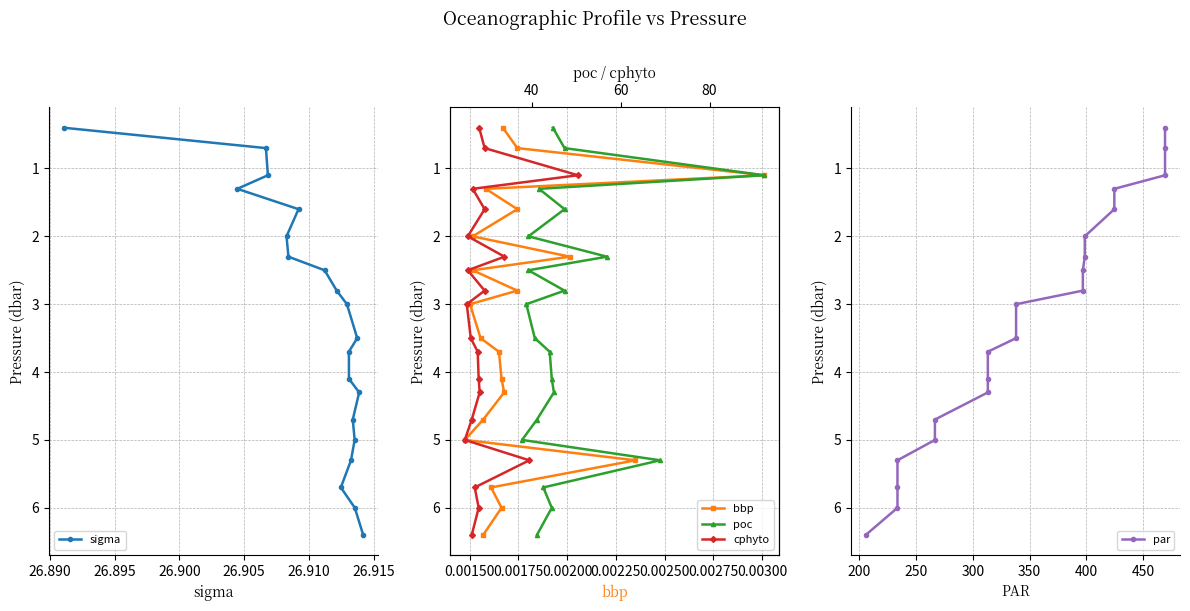

What is the value of the sigma point at the 3rd from the left?

0.7